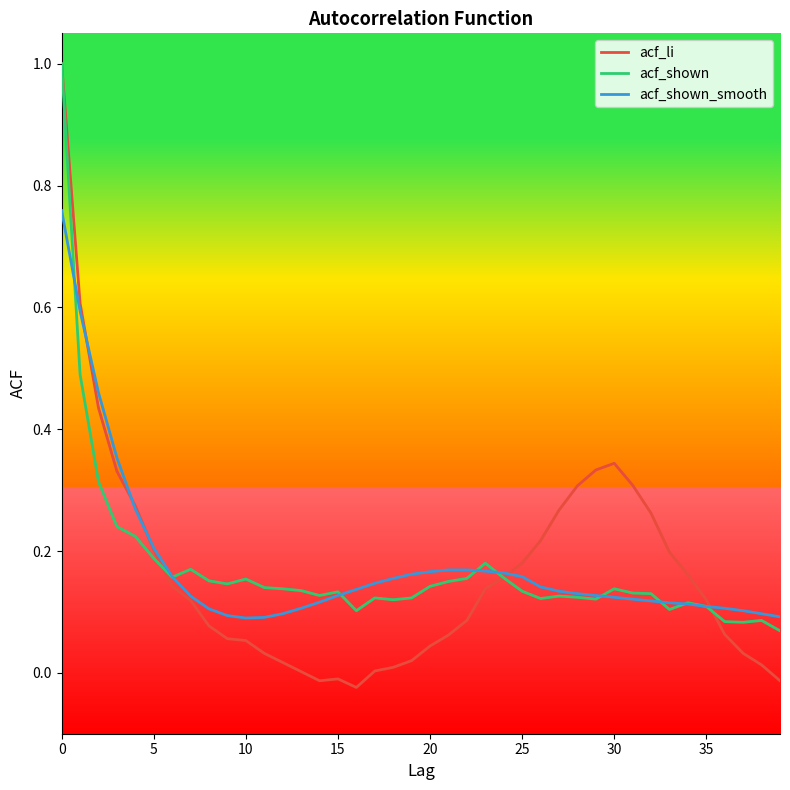

Which series has the largest range (max minus min)?

acf_li